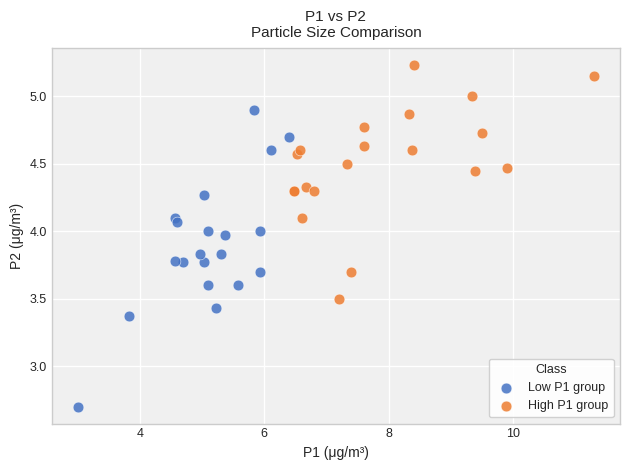

Which series has the largest Y range (max minus min)?

Low P1 group